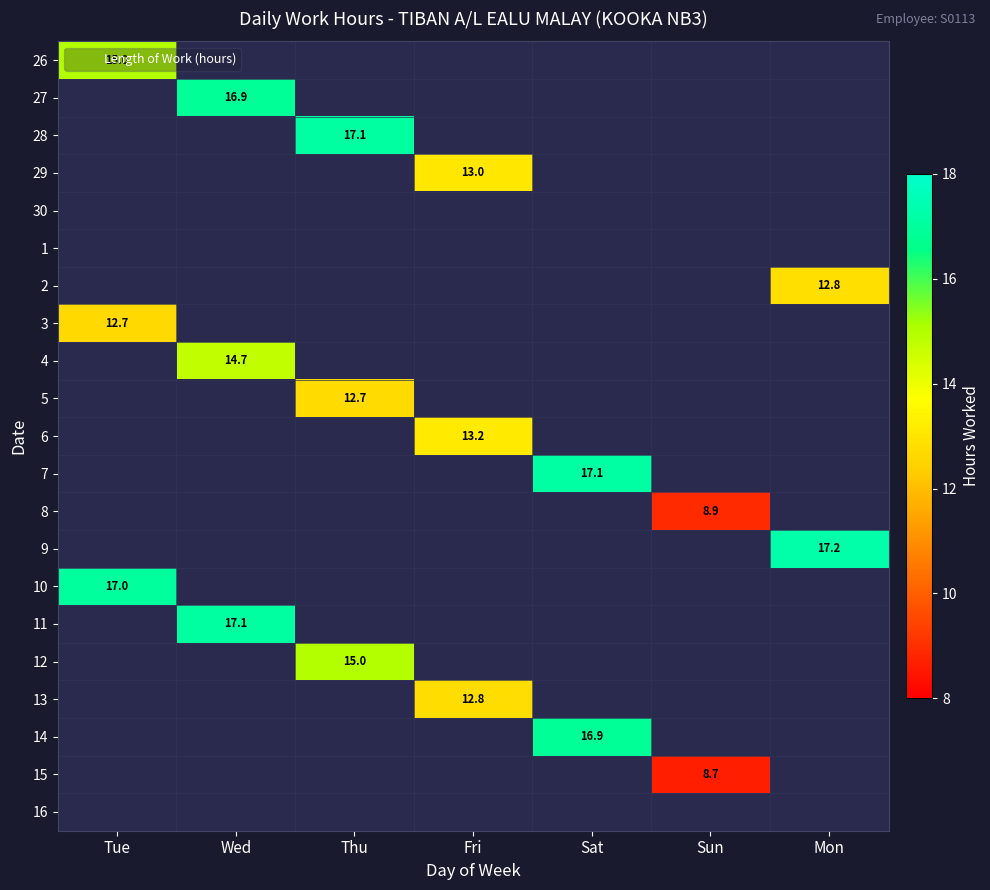

How many categories are shown in the chart?

7